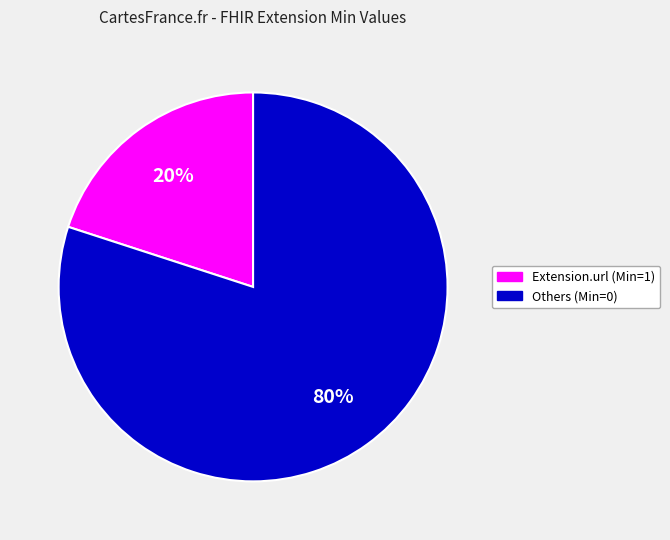

To the nearest percent, what is the difference between the largest and smallest slice percentages?

60%